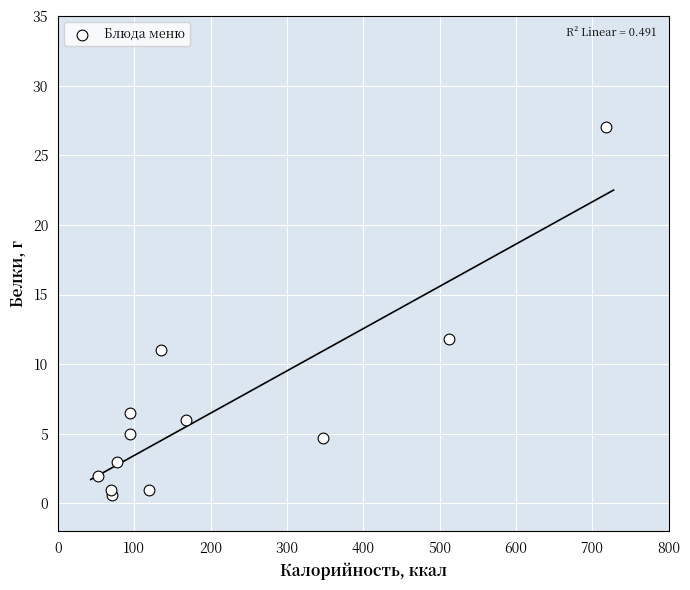

What is the range of X values (max minus min)?

665.0